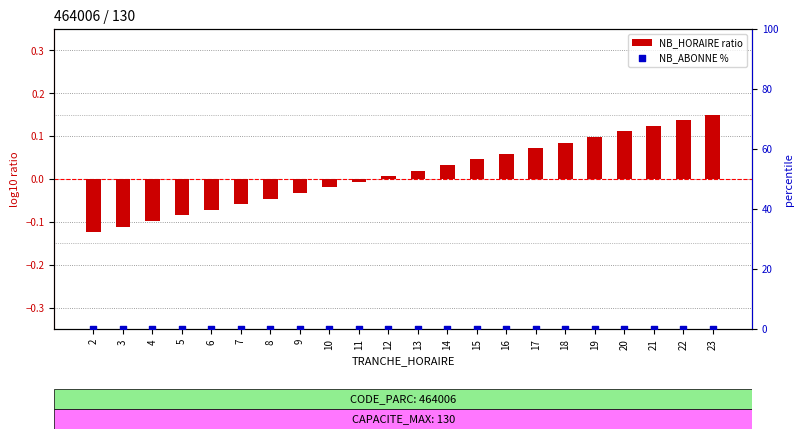

Is the value of NB_HORAIRE ratio at 8 greater than the value of NB_ABONNE % at 8?

No